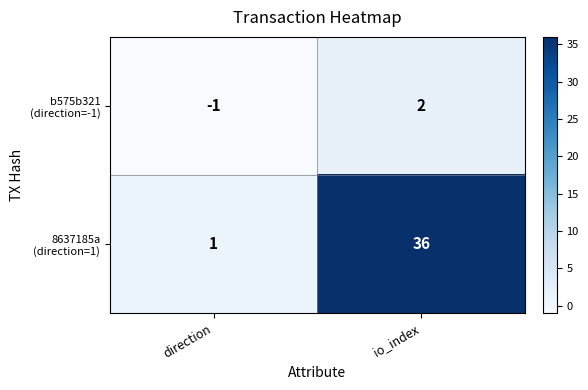

Which category has the highest value across all series?

io_index